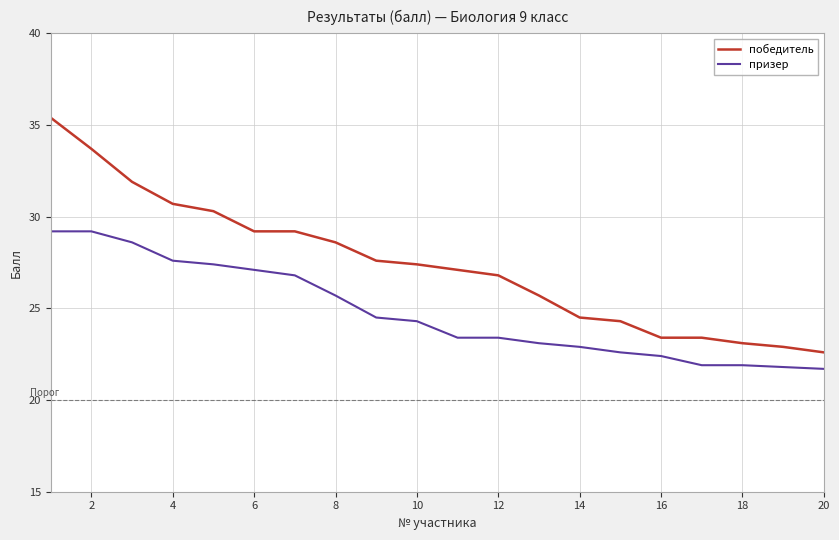

What is the minimum value shown in the chart?

21.7